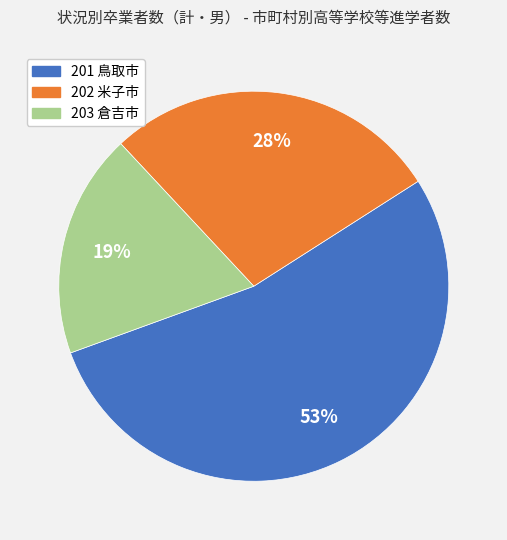

Which slice is the smallest?

203 倉吉市